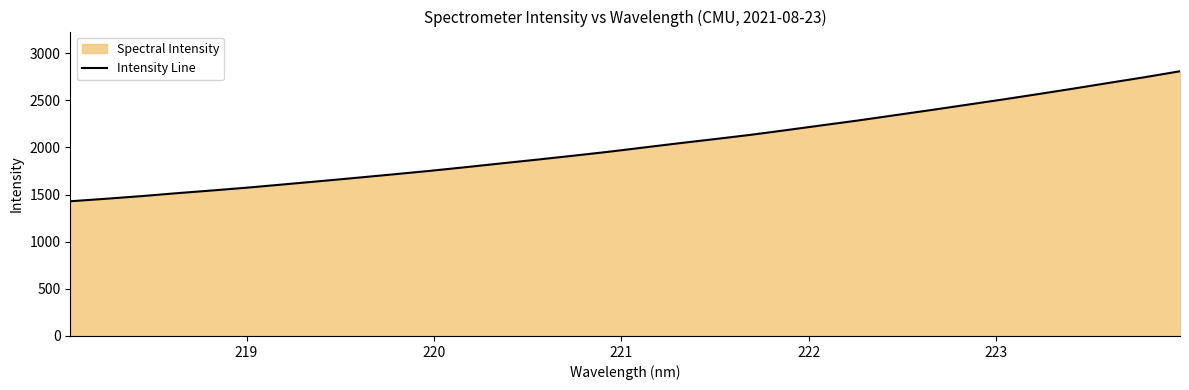

What is the average value?

2025.2